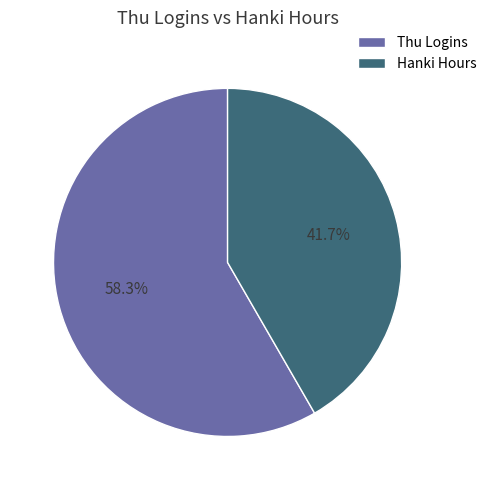

Is Thu Logins the majority of the pie?

Yes